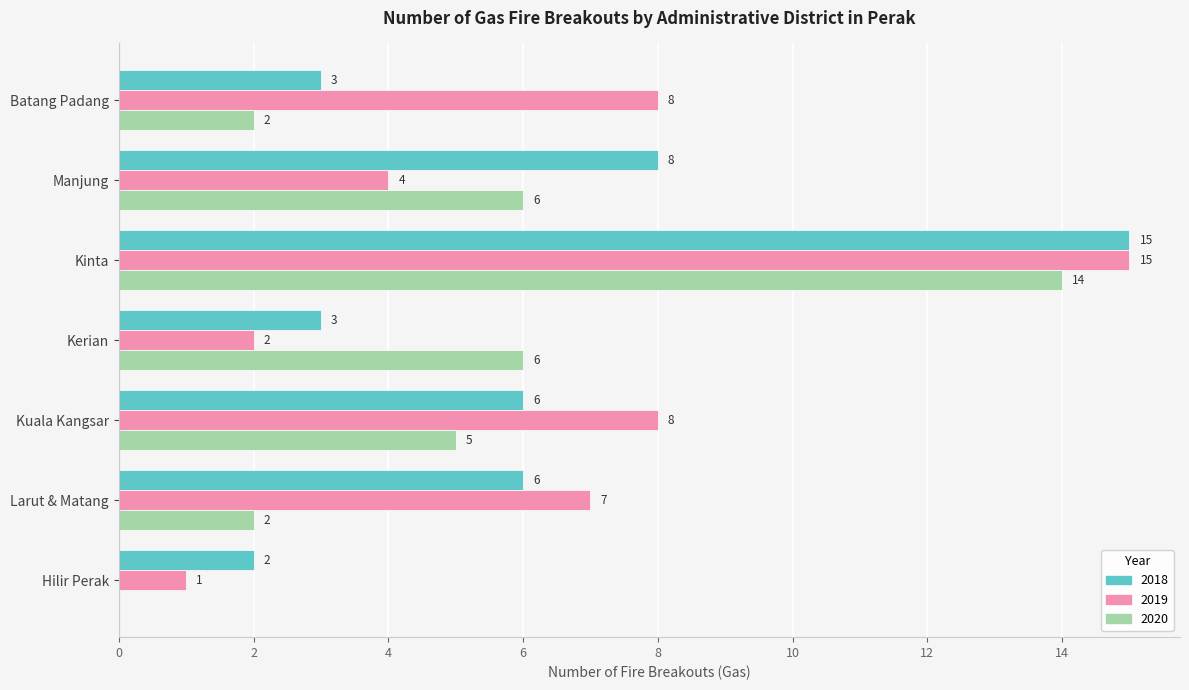

What is the total value across all series at Kerian?

11